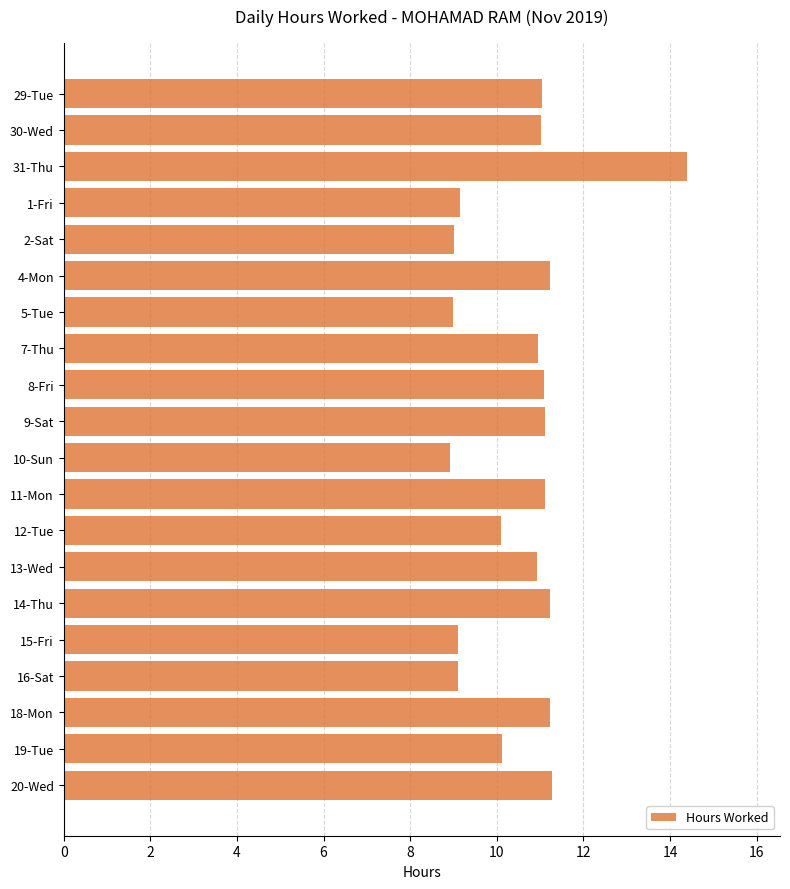

What is the average value?

10.6